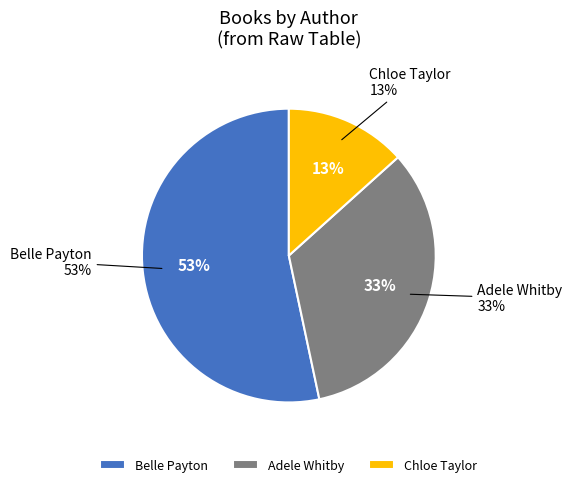

Does Adele Whitby (428014182) represent more than half of the total?

No